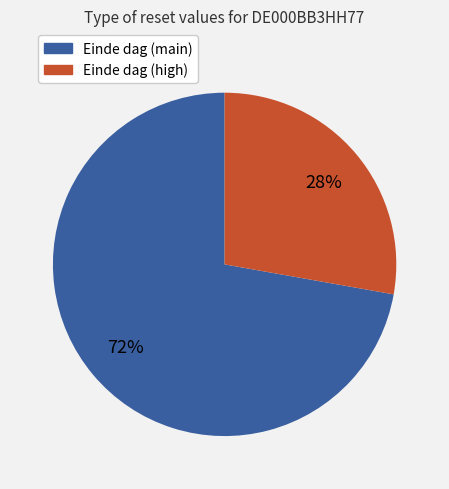

Is there any slice that represents more than half of the pie?

Yes